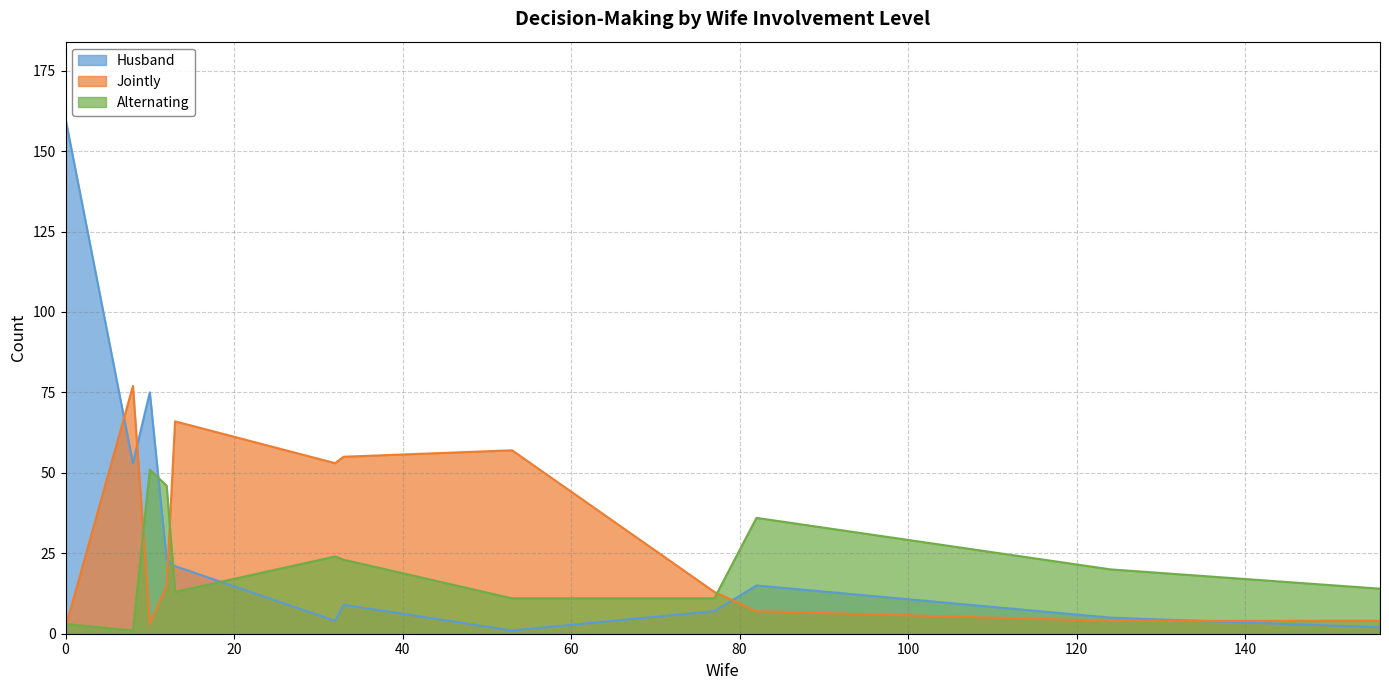

Rank the series by their average value, from highest to lowest.

Jointly, Husband, Alternating